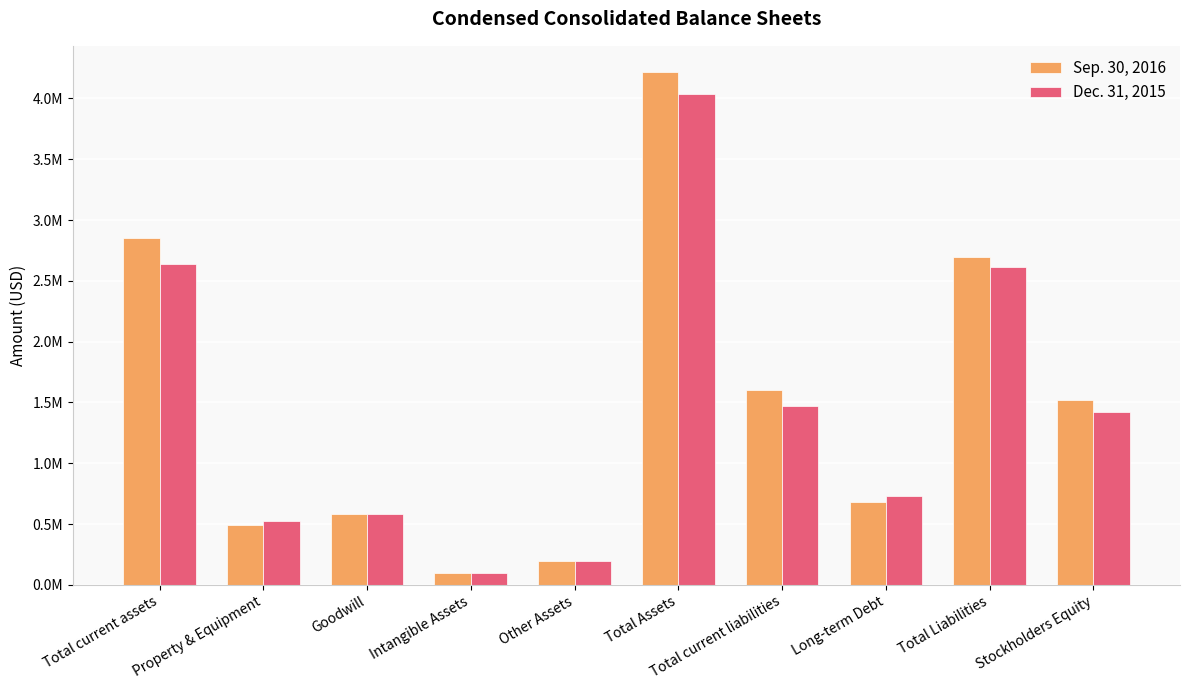

The Dec. 31, 2015 series shows 1057911 at Long-term Debt. True or false?

False